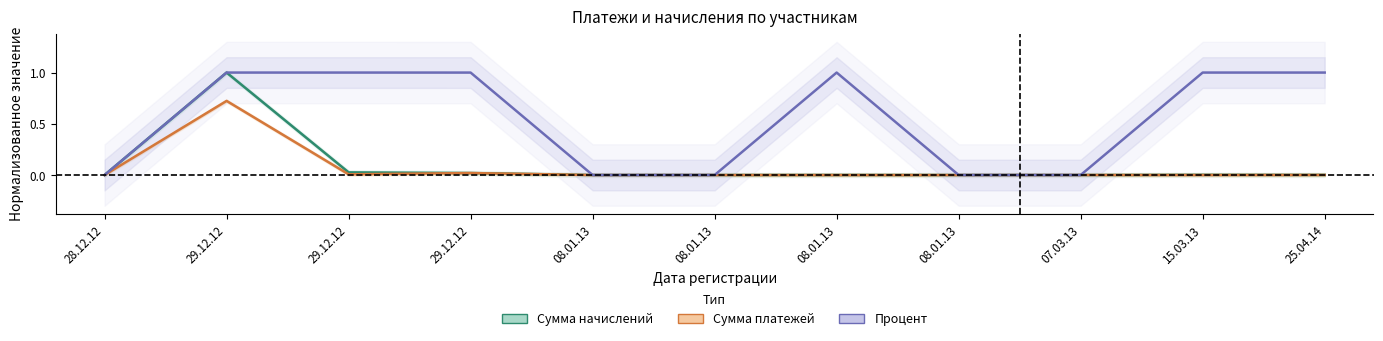

The value of Сумма начислений at 28.12.12 is 0.0. True or false?

True